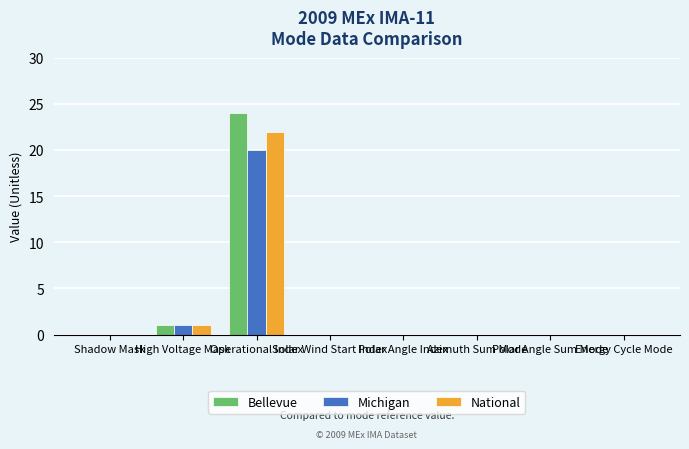

How many groups of bars are there?

8